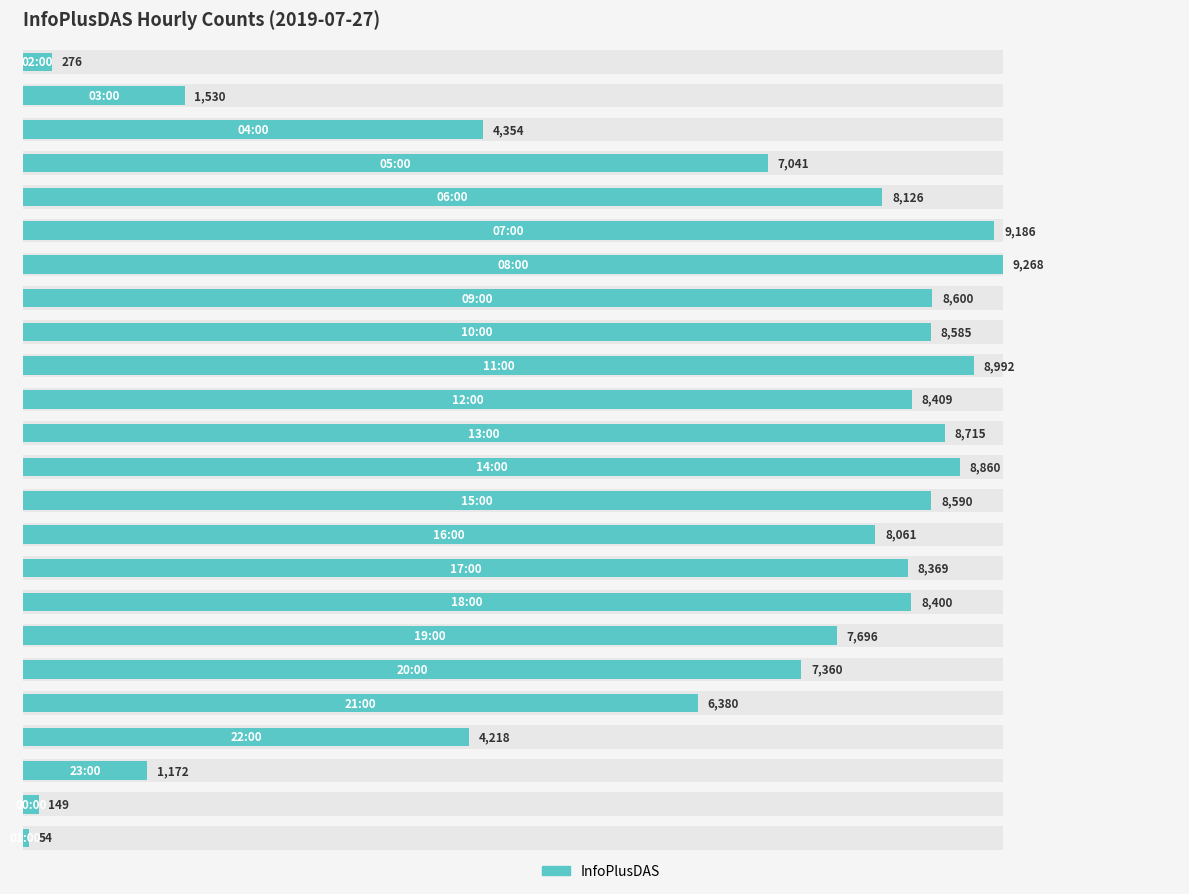

Reading right to left, transcribe all the data shown in this chart.

54	149	1172	4218	6380	7360	7696	8400	8369	8061	8590	8860	8715	8409	8992	8585	8600	9268	9186	8126	7041	4354	1530	276